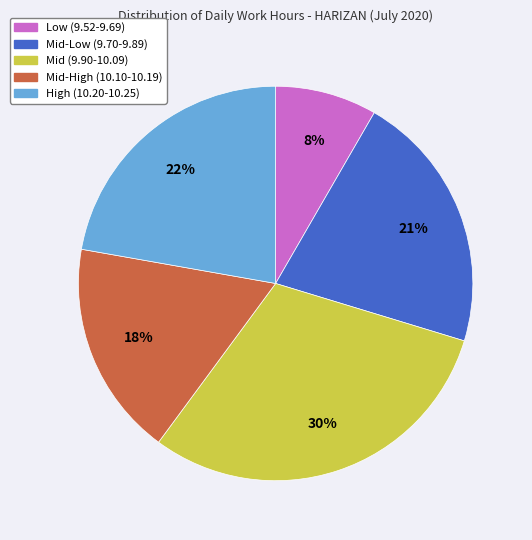

Is there a majority slice in this chart?

No